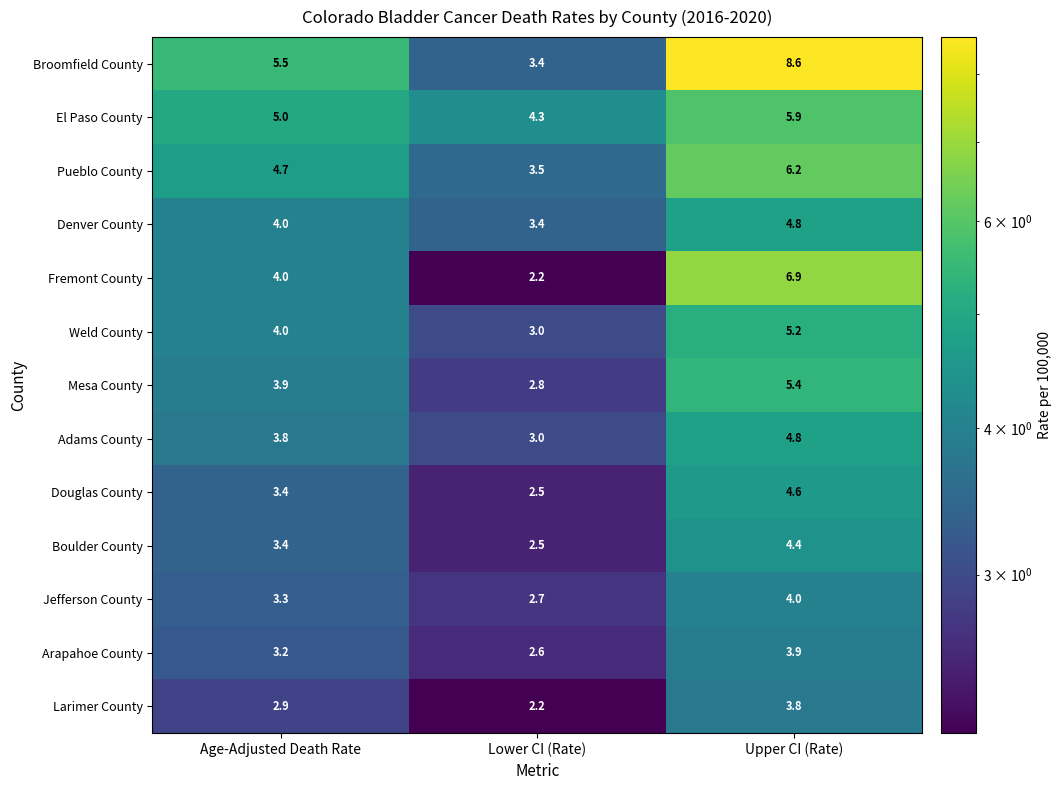

Which series changed the most between Age-Adjusted Death Rate and Upper CI (Rate)?

Broomfield County